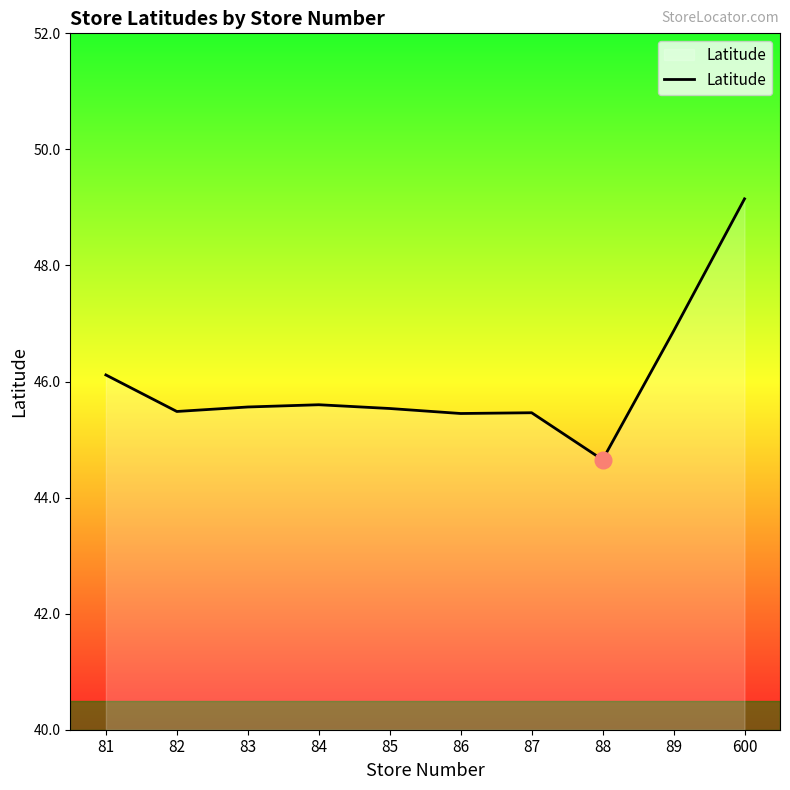

What is the difference between the values at 89 and 87?

1.4